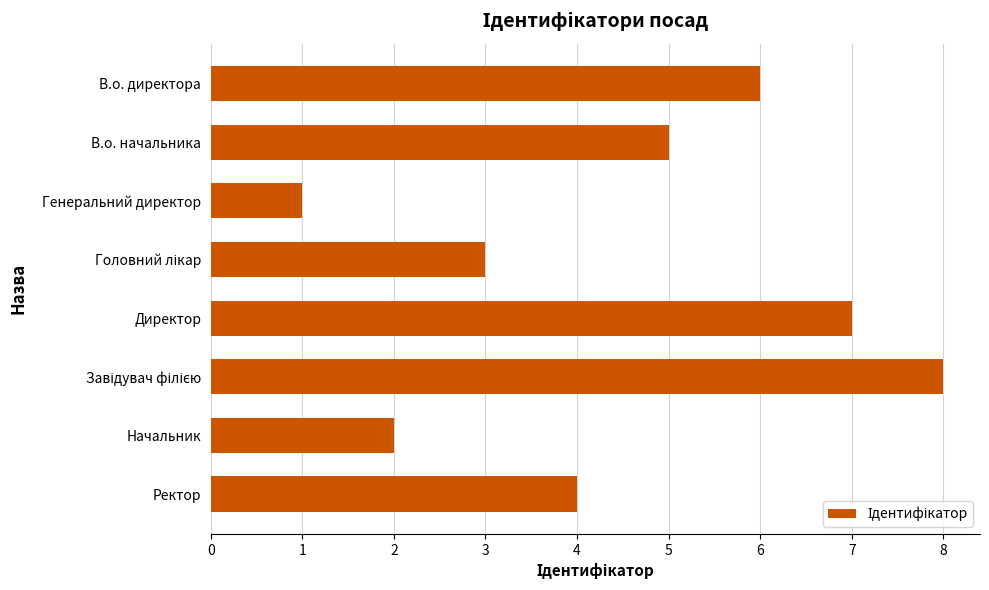

What is the greatest value displayed?

8